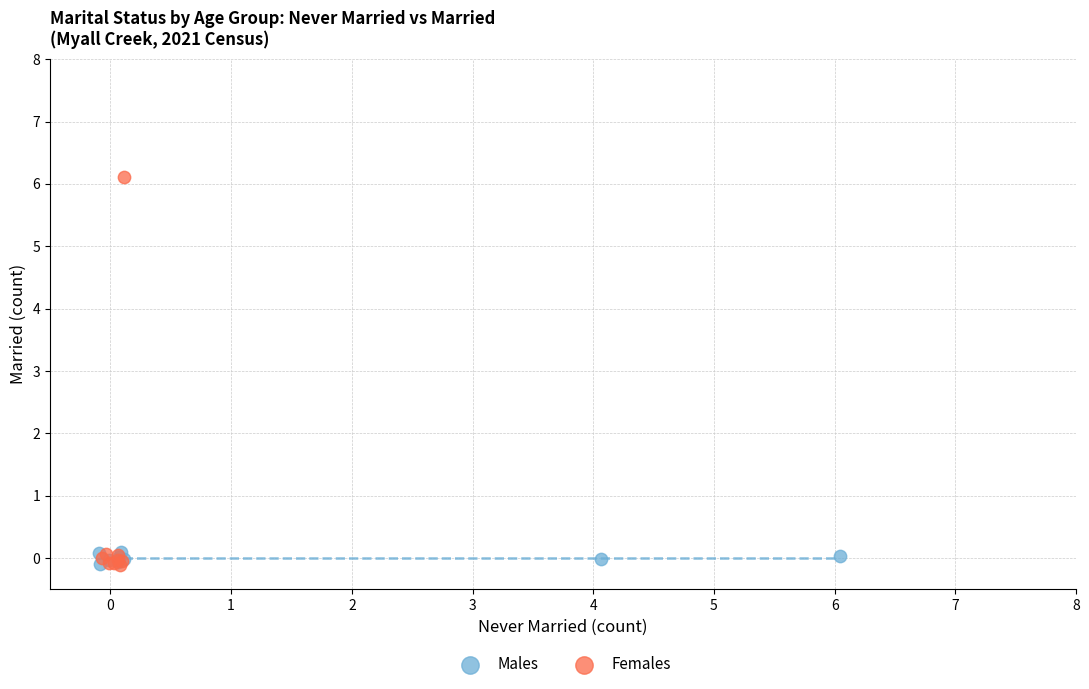

Which series has the widest spread of Y values?

Females